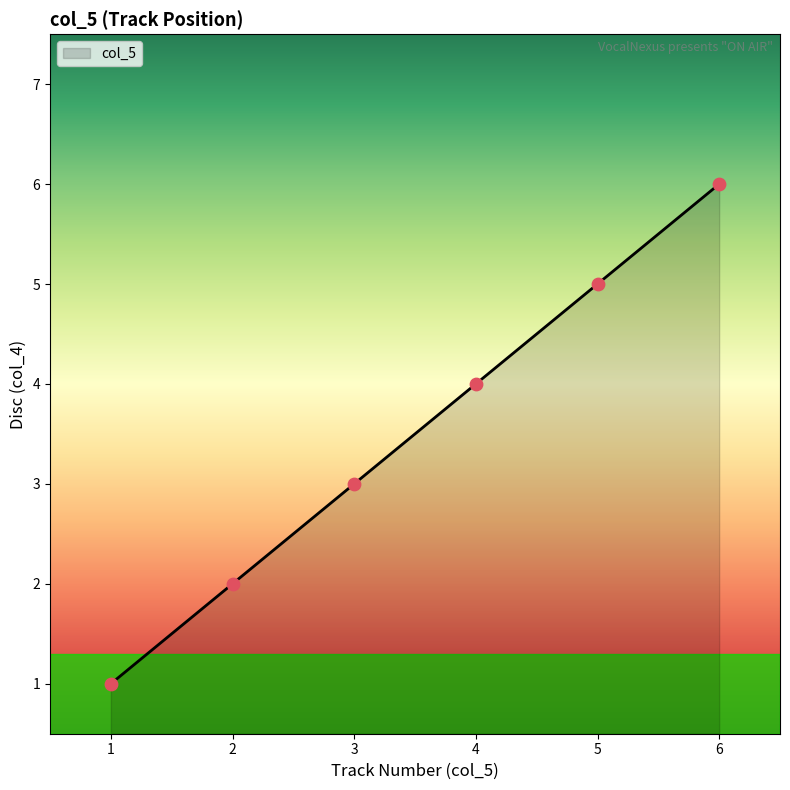

What is the ratio of the value at 6 to the value at 3?

2.0